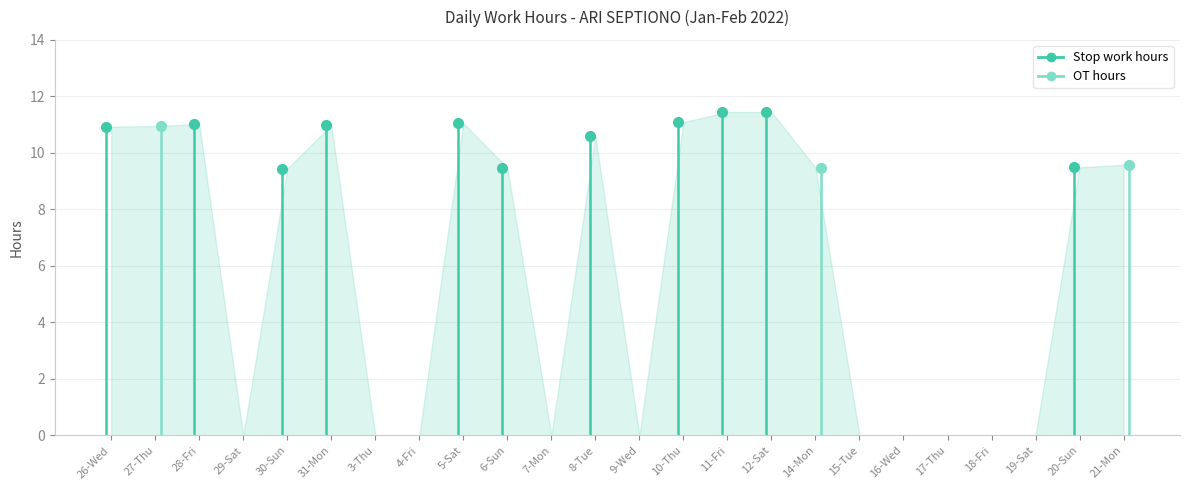

After their last crossing, which series has the higher values: OT hours or Stop work hours?

OT hours